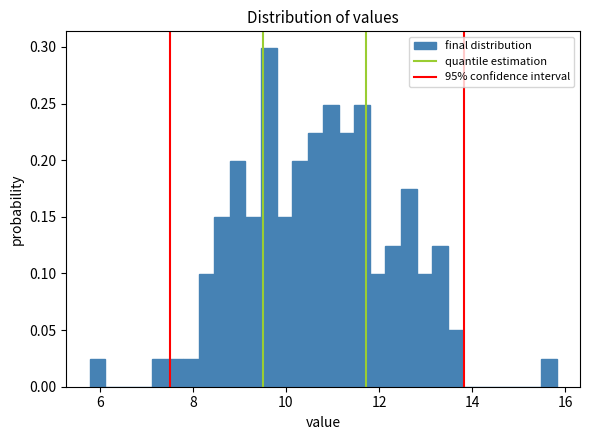

Read against the x-axis, roughly where is the centre of the tallest bar?

9.6